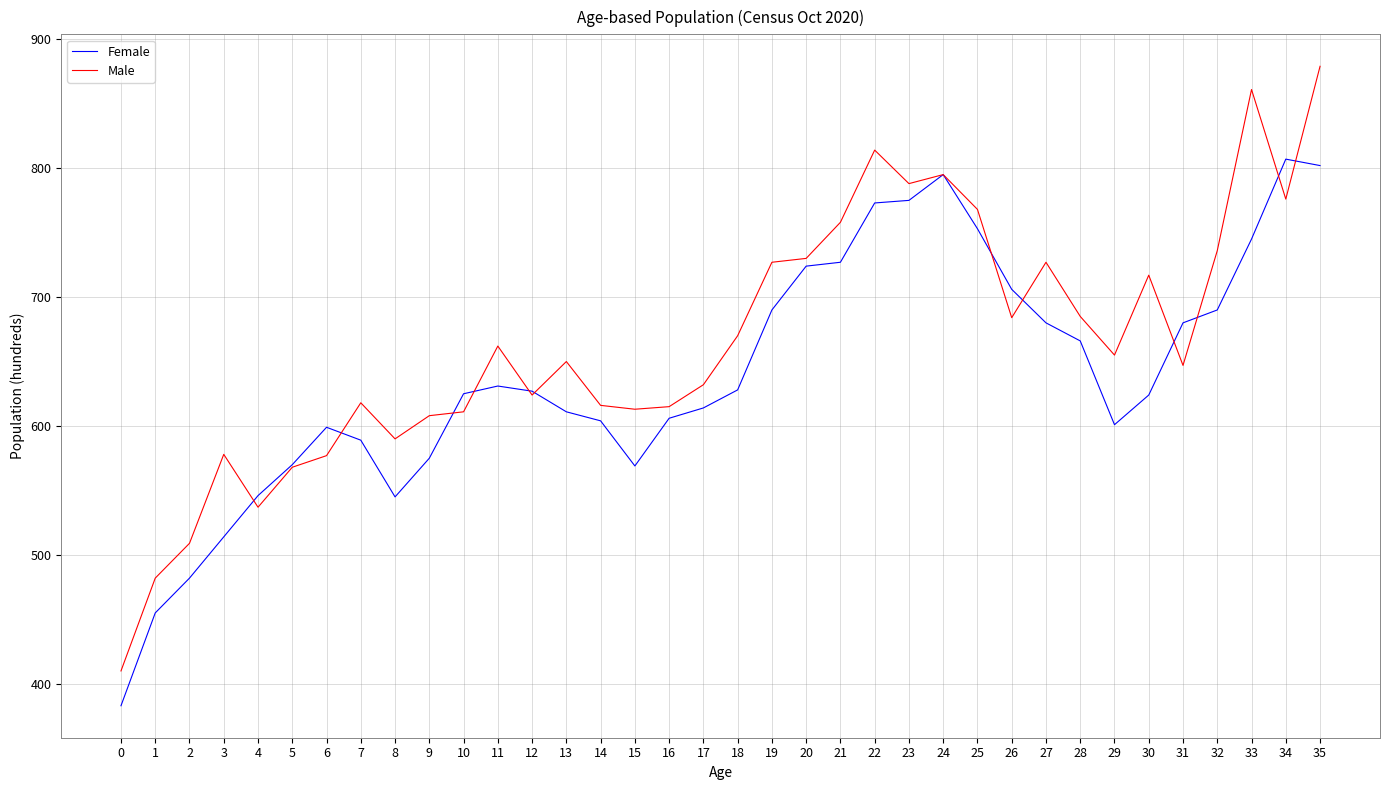

What is the total value across all series at 28?

1351